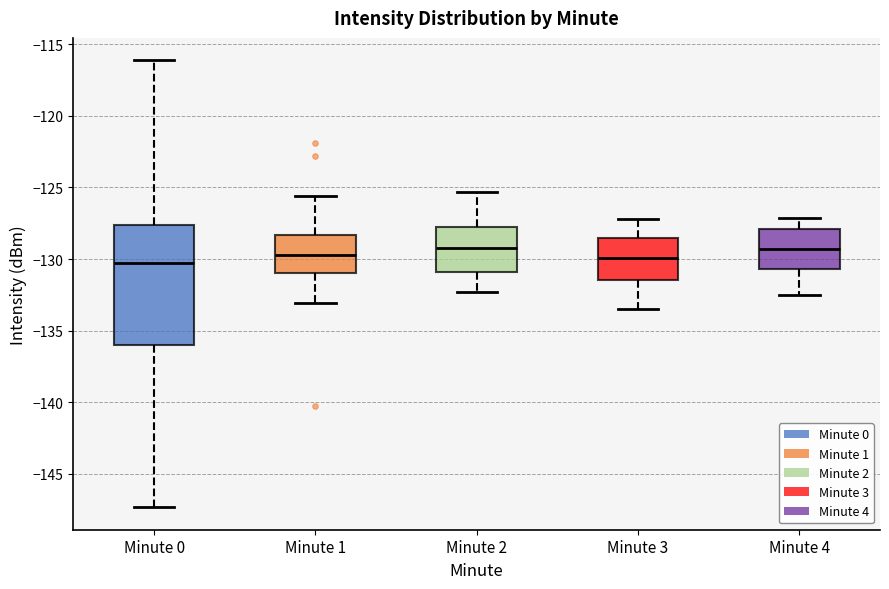

Where does the upper whisker of the box for Minute 0 end on the y-axis? The values are not printed on the chart, so give them approximately, as read against the axis.

-116.0